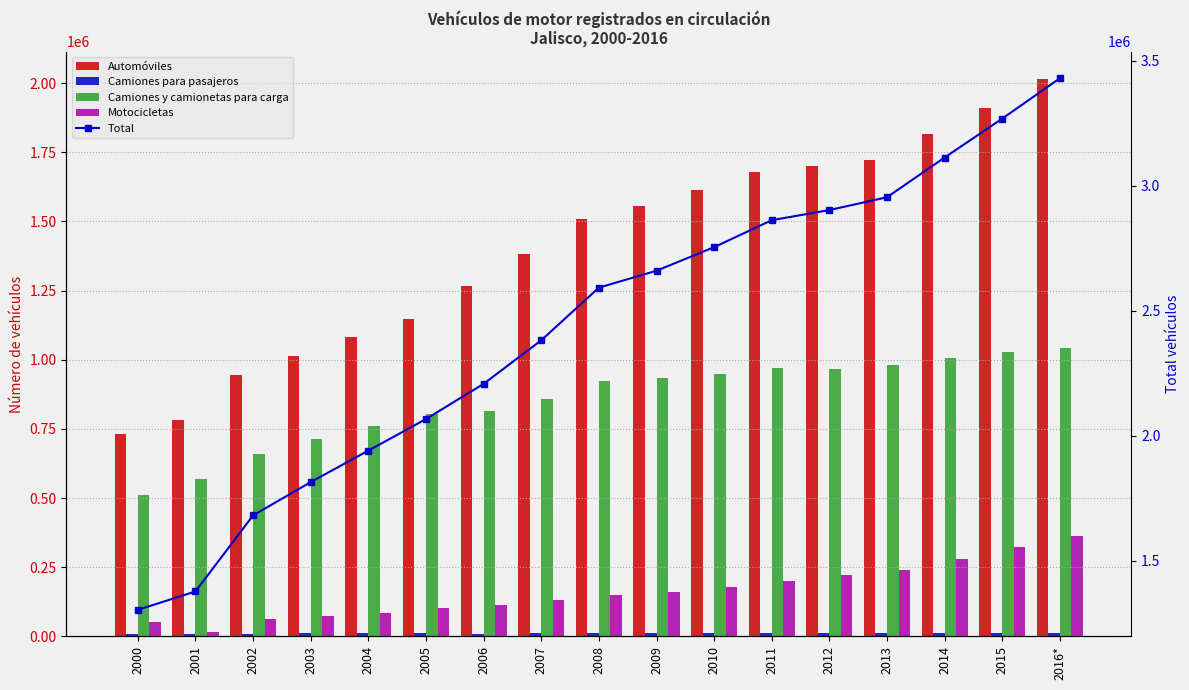

Are the bars grouped side by side (vs. stacked)?

Yes